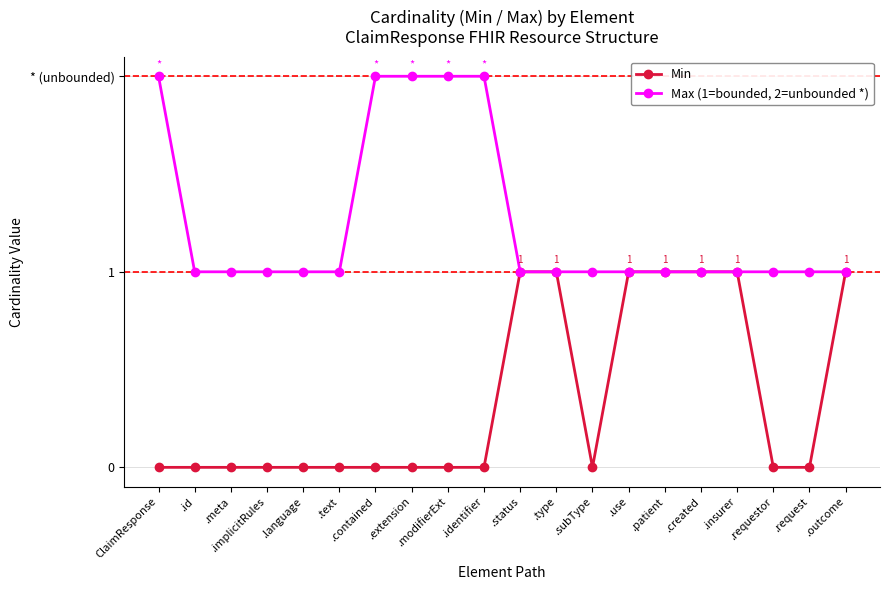

What is the label of the 9th point from the left?

.modifierExt